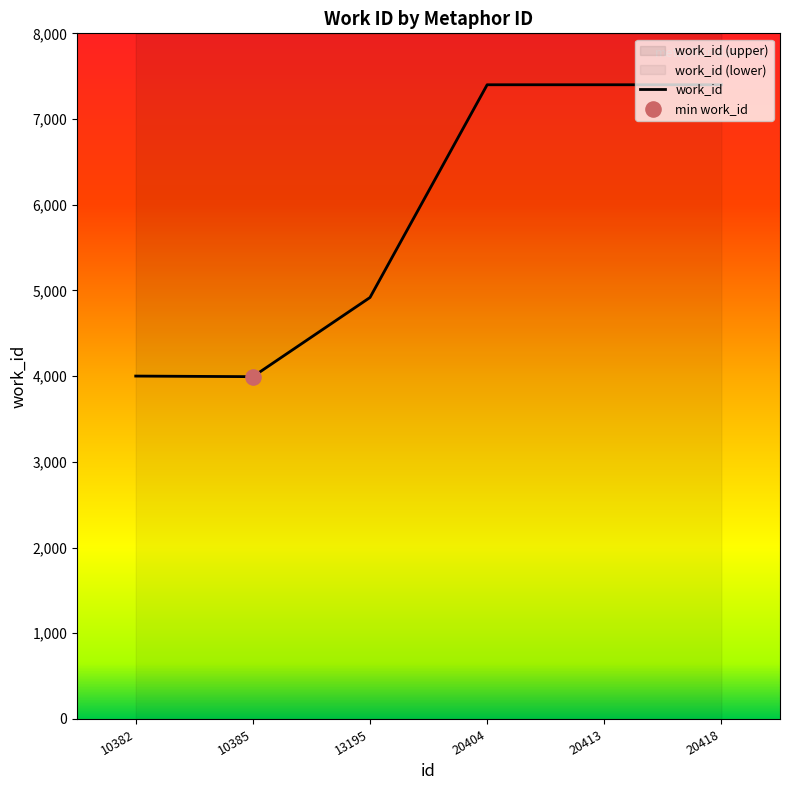

Which has a higher value, 20418 or 20404?

20418